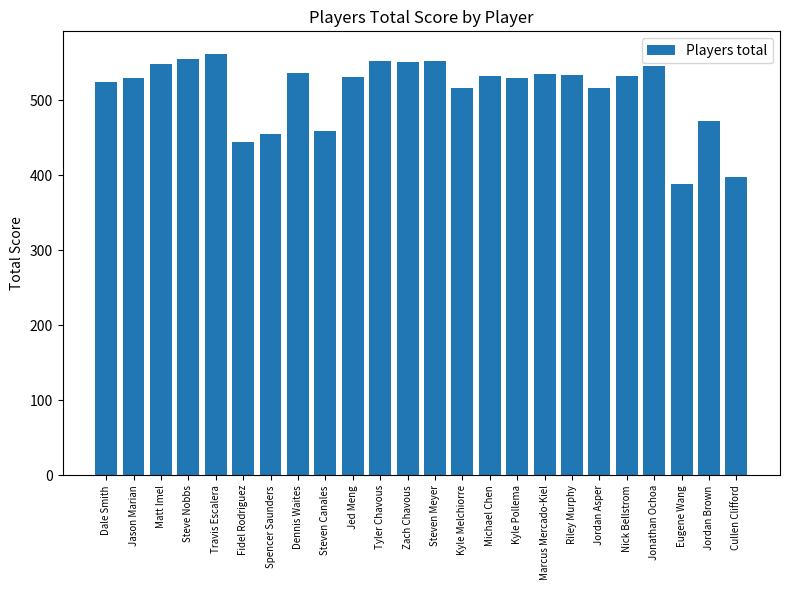

What is the smallest value displayed?

389